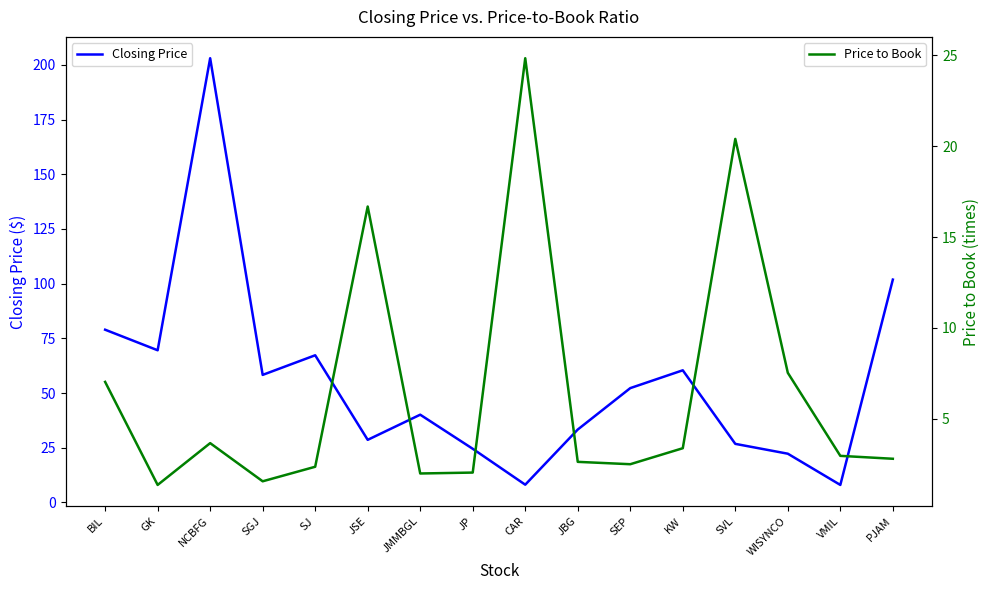

What is the average value of the Closing Price series?

55.2